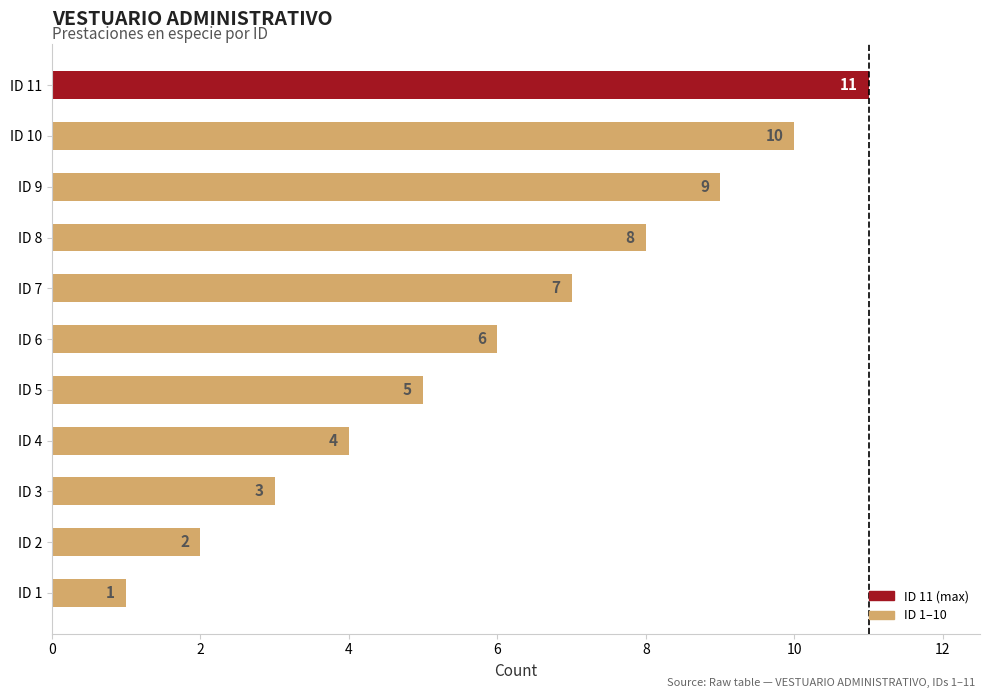

What is the difference between the values at ID 2 and ID 6?

4